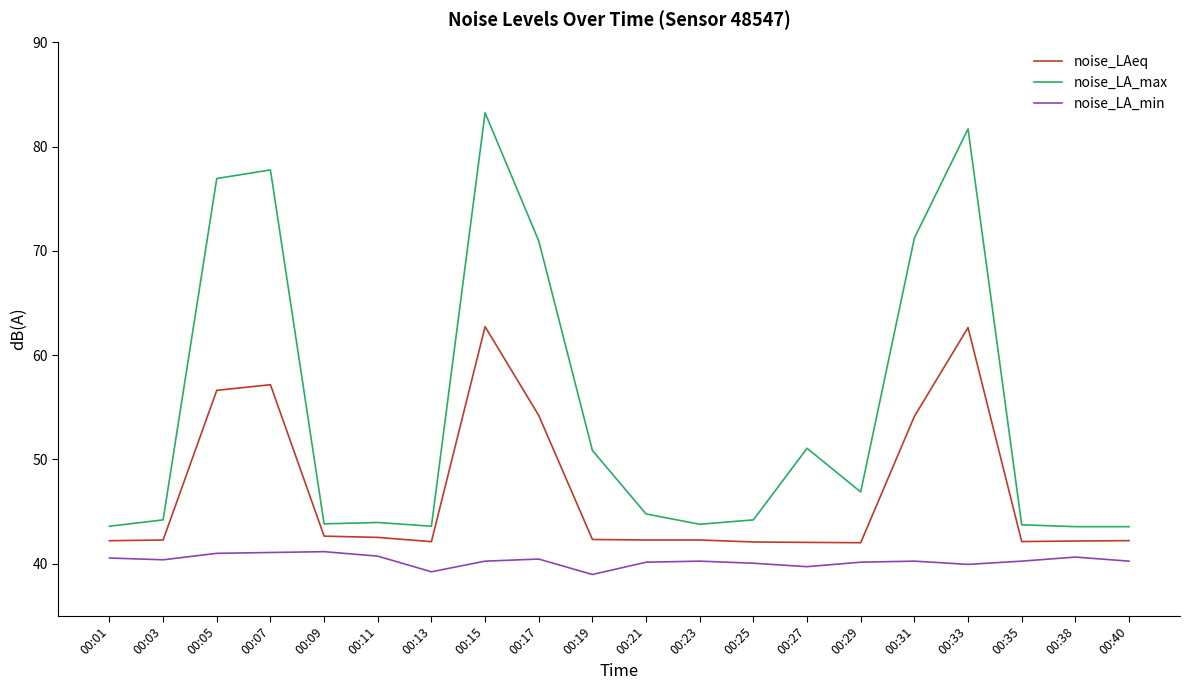

What is the difference between the noise_LA_min values at 00:19 and 00:25?

1.1